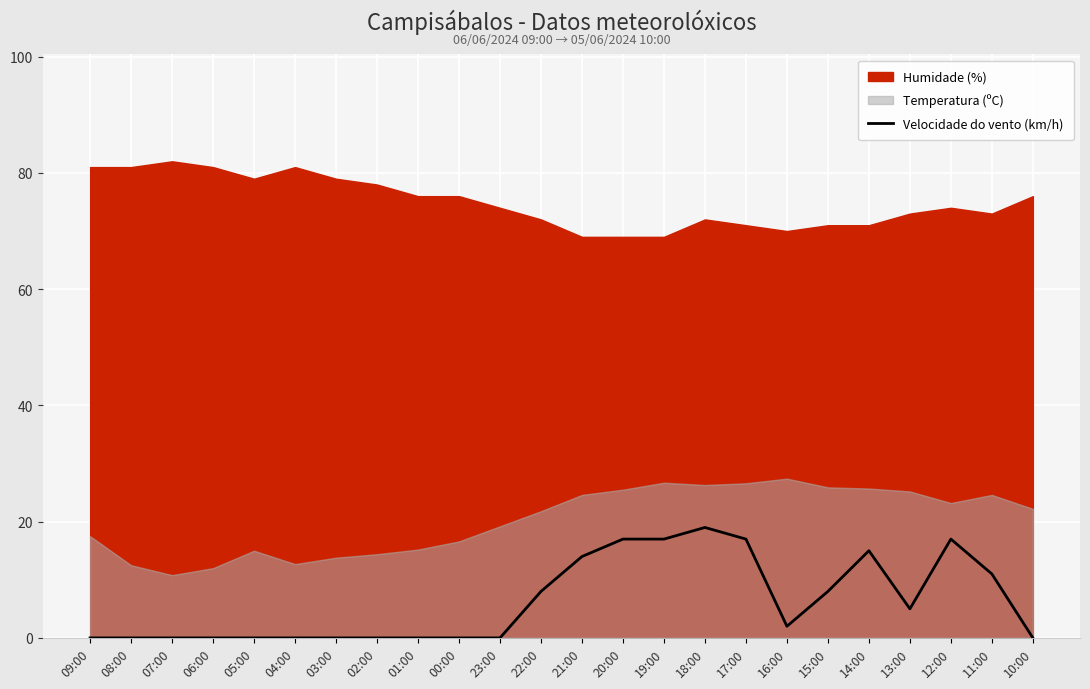

What is the difference between the maximum and minimum values?

19